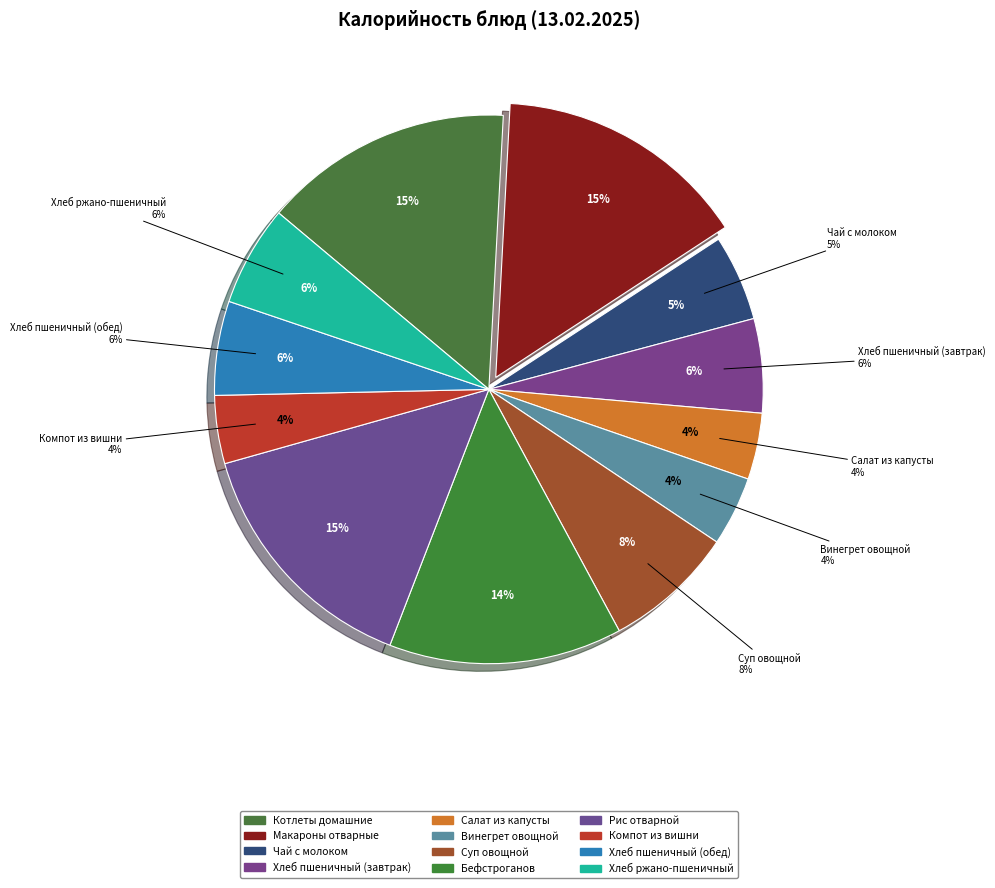

What is the total percentage of Хлеб ржано-пшеничный and Компот из вишни?

9.9%